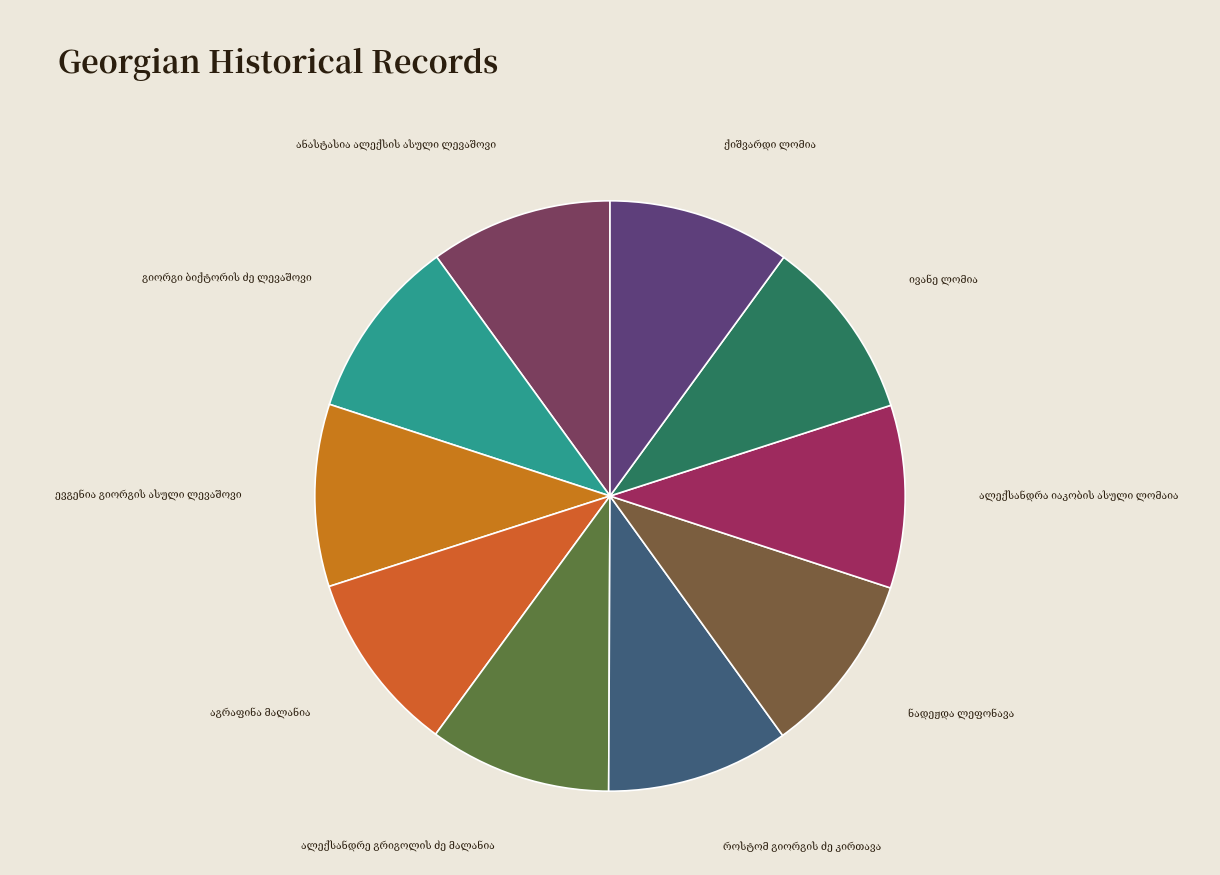

How many segments does this pie chart have?

10